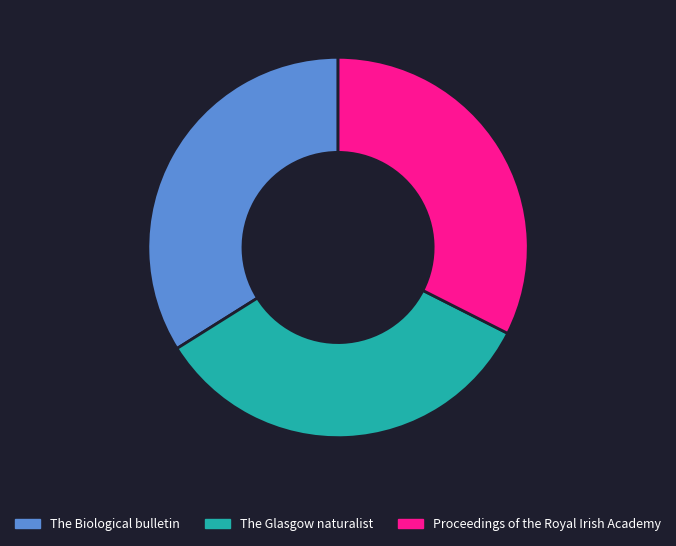

Approximately how many times larger is the value at The Glasgow naturalist compared to Proceedings of the Royal Irish Academy?

1.0